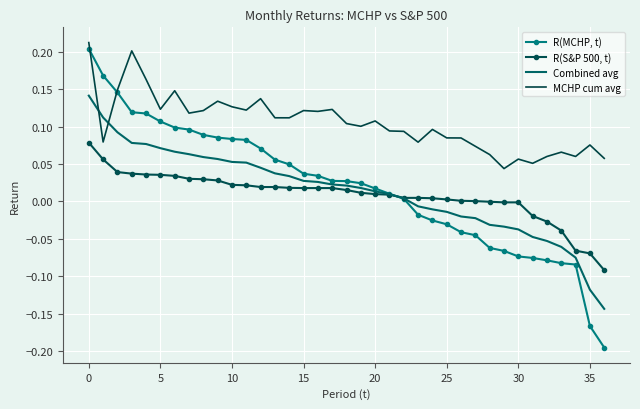

What is the sum of all Combined avg values?

0.5